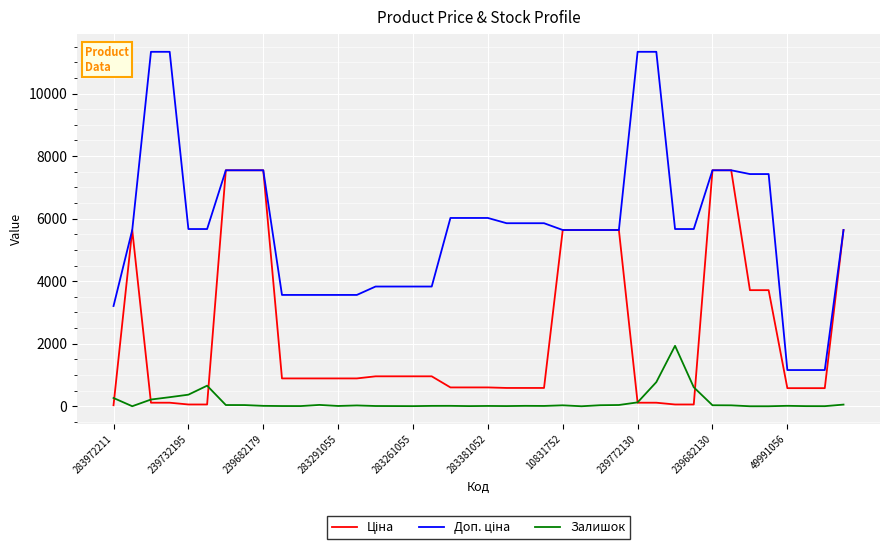

What is the maximum value shown in the chart?

11334.0